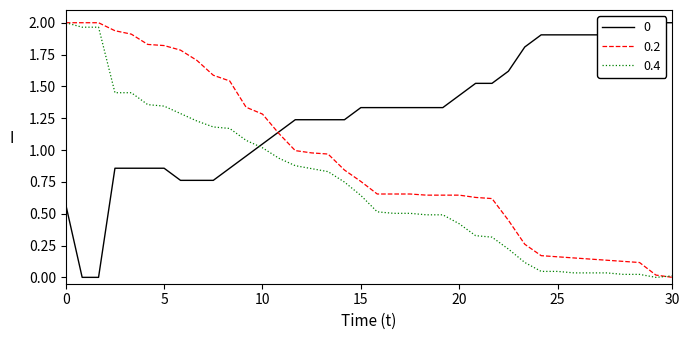

The value of 0.2 at 10 is 1.3. True or false?

True